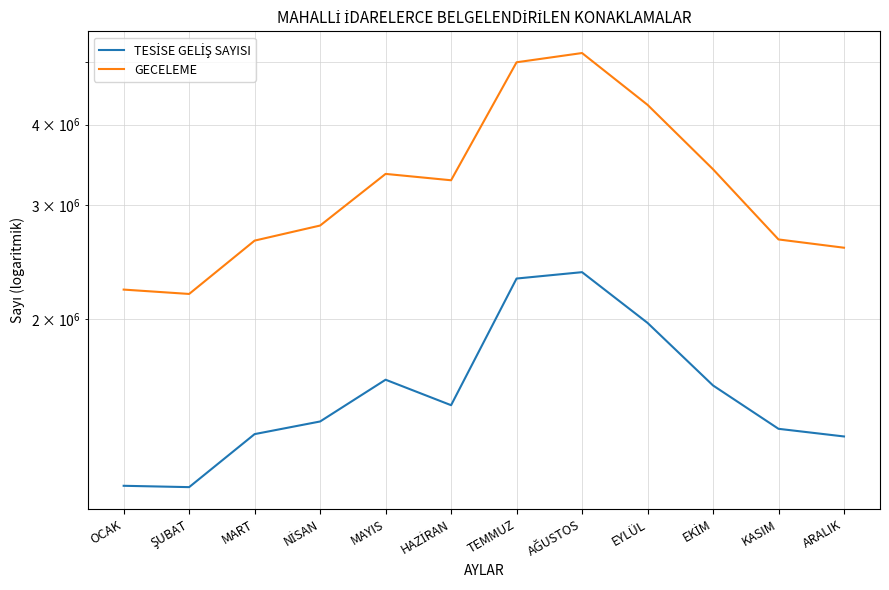

What is the greatest value displayed?

5161854